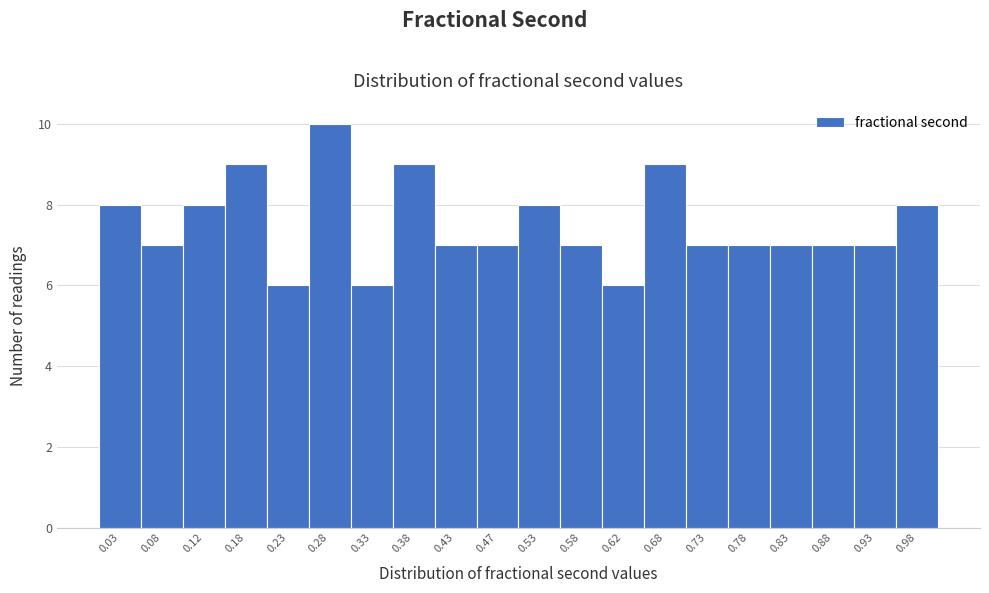

Reading left to right, list every bar in this chart as the range it spans on the x-axis followed by its height. The values are not printed on the chart, so give them approximately, as read against the axis.

0.00 to 0.05: 8
0.05 to 0.10: 7
0.10 to 0.15: 8
0.15 to 0.20: 9
0.20 to 0.25: 6
0.25 to 0.30: 10
0.30 to 0.35: 6
0.35 to 0.40: 9
0.40 to 0.45: 7
0.45 to 0.50: 7
0.50 to 0.55: 8
0.55 to 0.60: 7
0.60 to 0.65: 6
0.65 to 0.70: 9
0.70 to 0.75: 7
0.75 to 0.80: 7
0.80 to 0.85: 7
0.85 to 0.90: 7
0.90 to 0.95: 7
0.95 to 1.00: 8